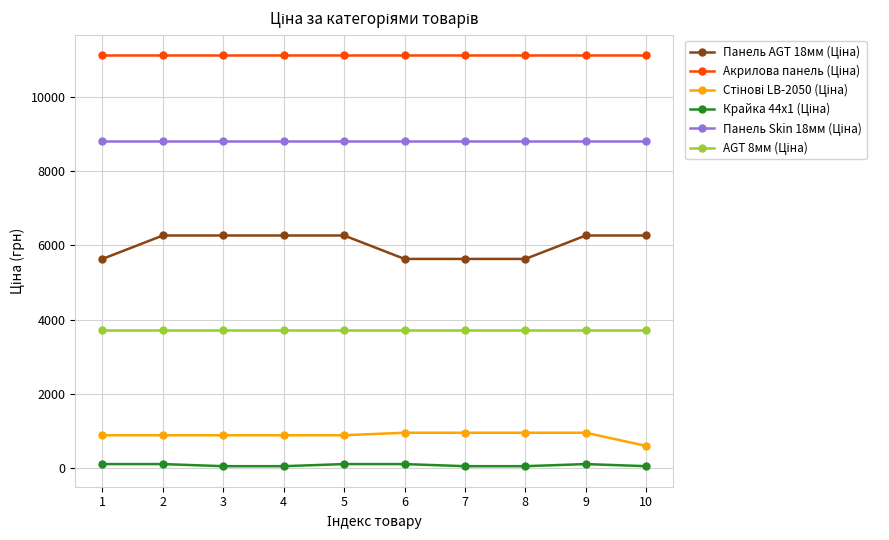

What is the greatest value displayed?

11113.6